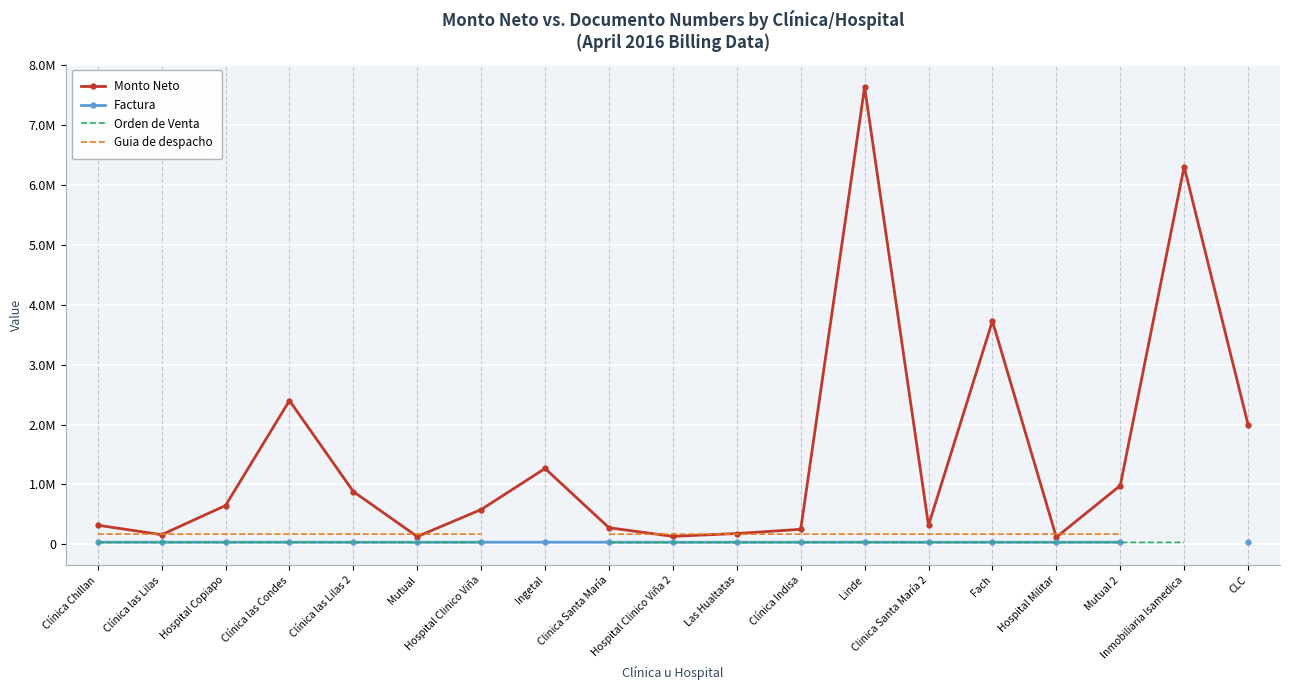

Is it true that Factura equals 34229.0 at Hospital Clinico Viña?

True